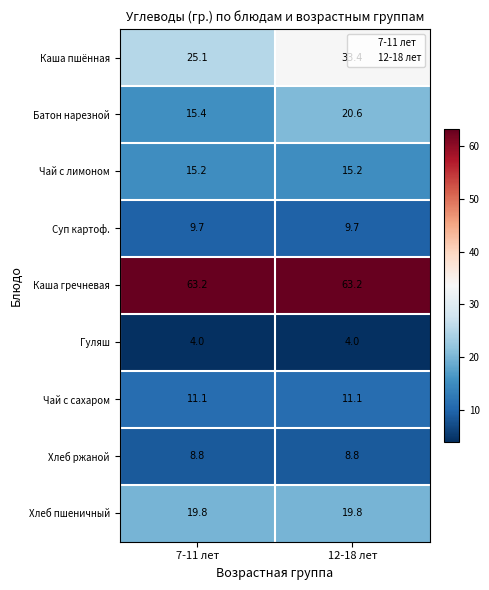

What is the sum of all Каша гречневая values?

126.4